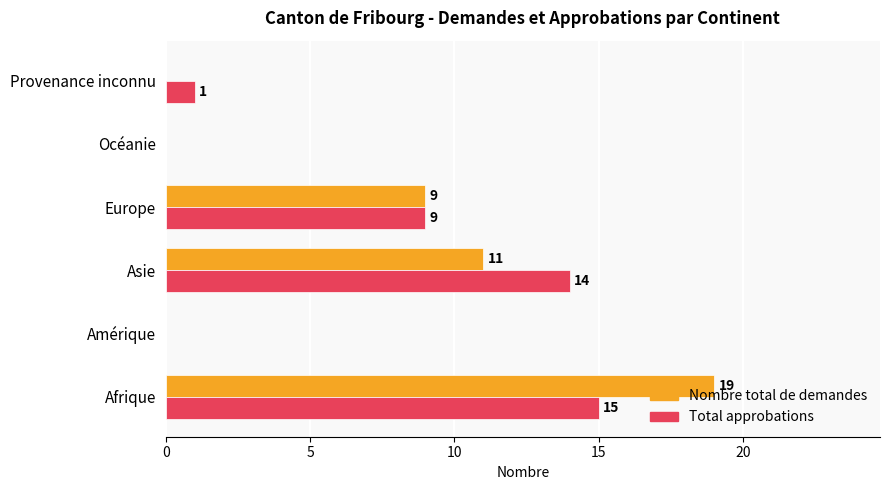

True or false: Total approbations has a value of 0 at Amérique.

True